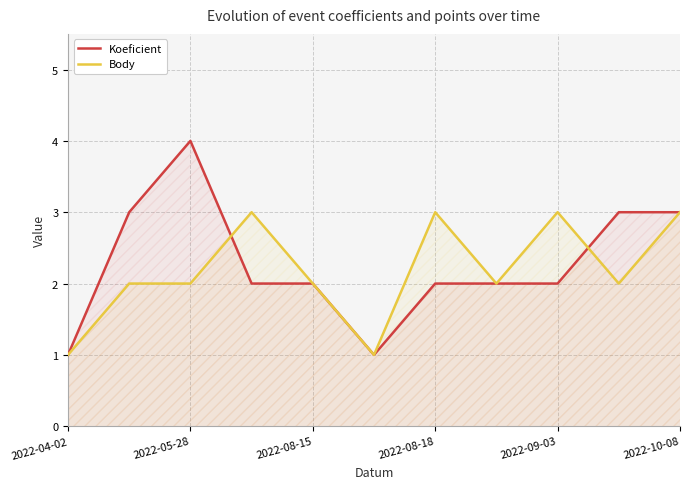

Rank the series by their average value, from highest to lowest.

Koeficient, Body